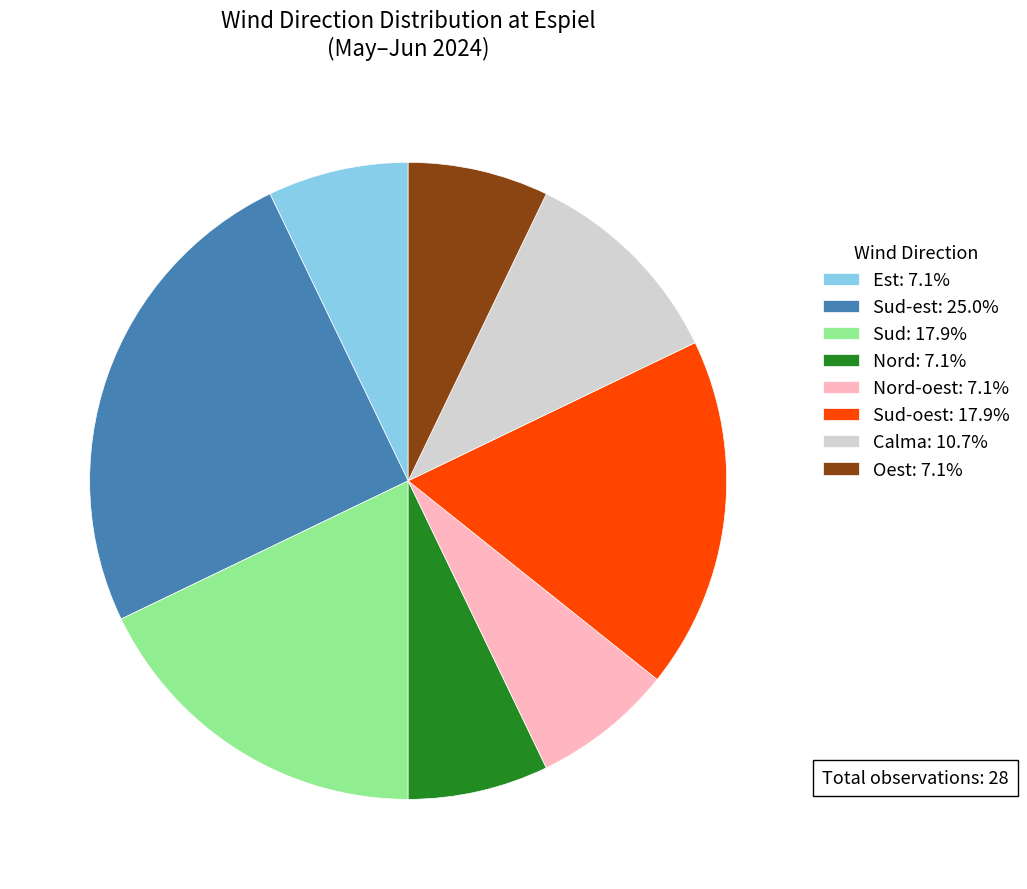

Is there a majority slice in this chart?

No